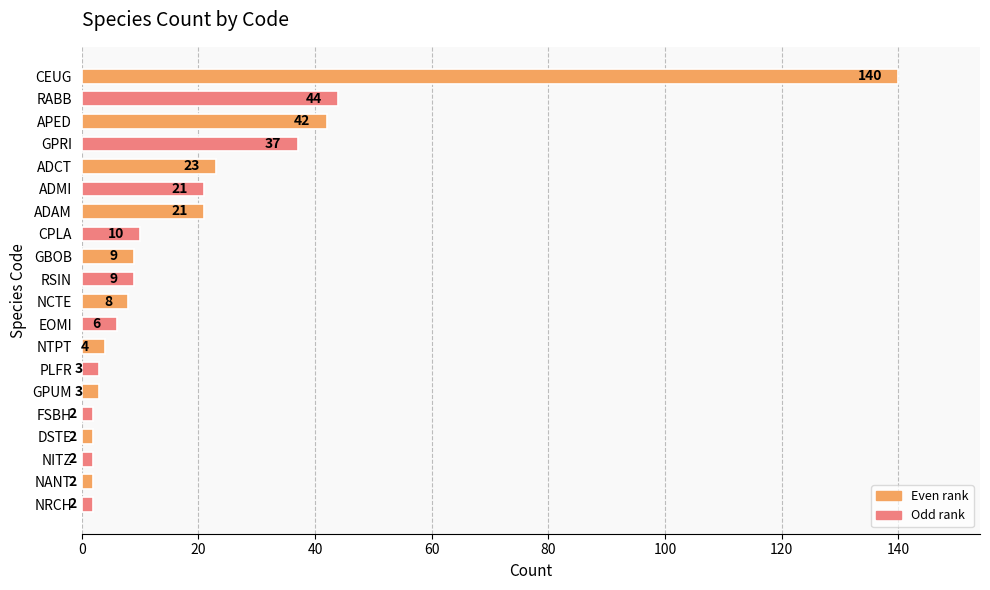

What is the sum of all values?

390